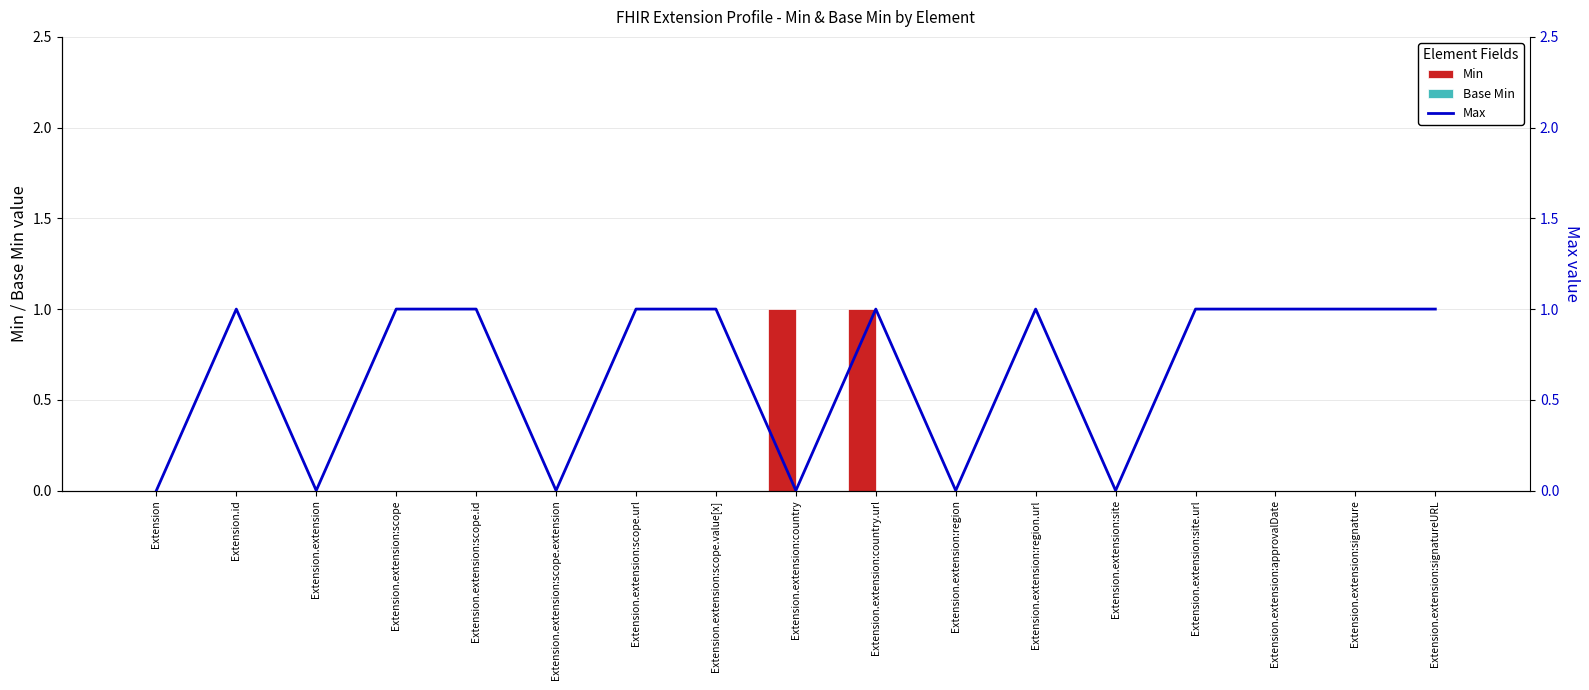

Between Extension.extension:country.url and Extension.extension:site.url, which series saw the biggest shift?

Min